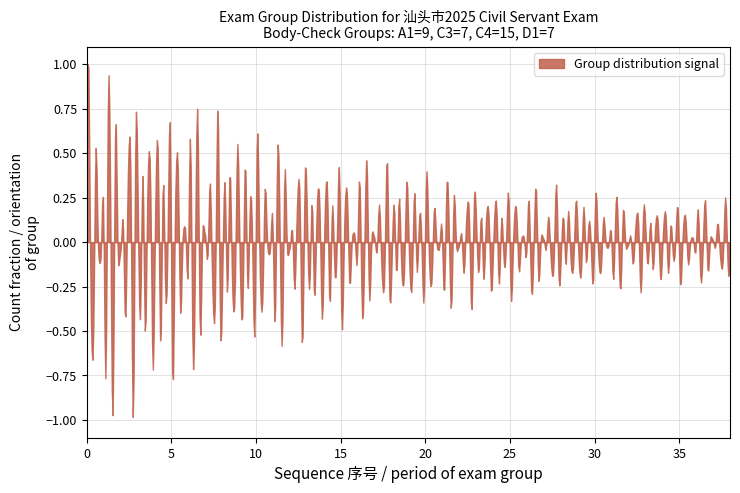

How many lines are shown in the chart?

1